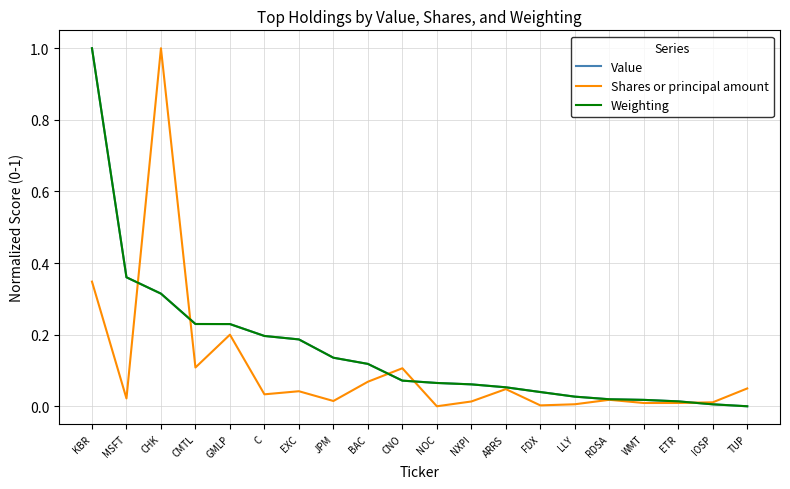

Between C and FDX, which series saw the biggest shift?

Value